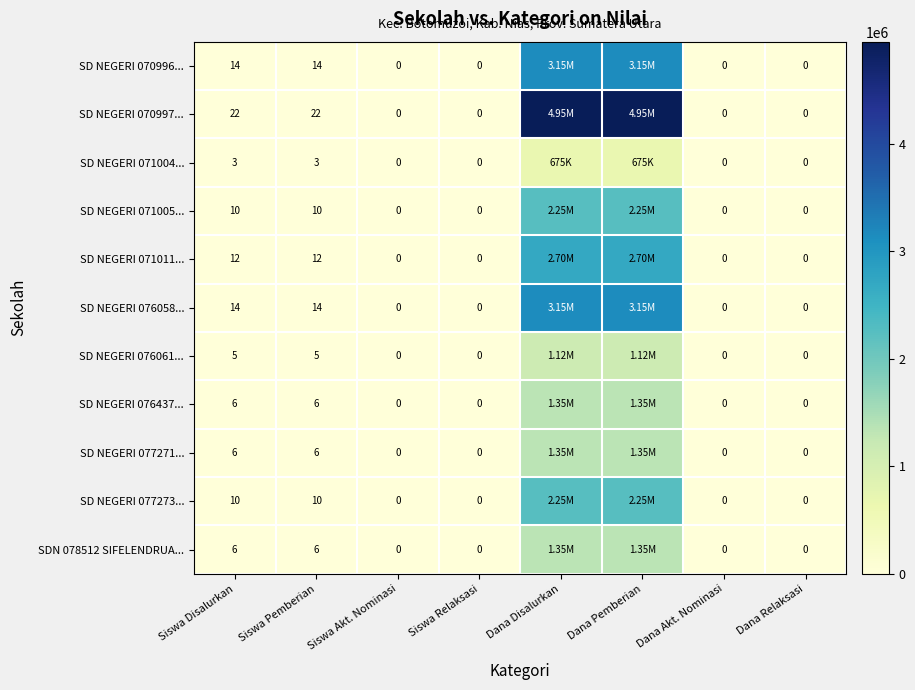

What is the sum of the SD NEGERI 076058... values at Siswa Disalurkan and Dana Relaksasi?

14